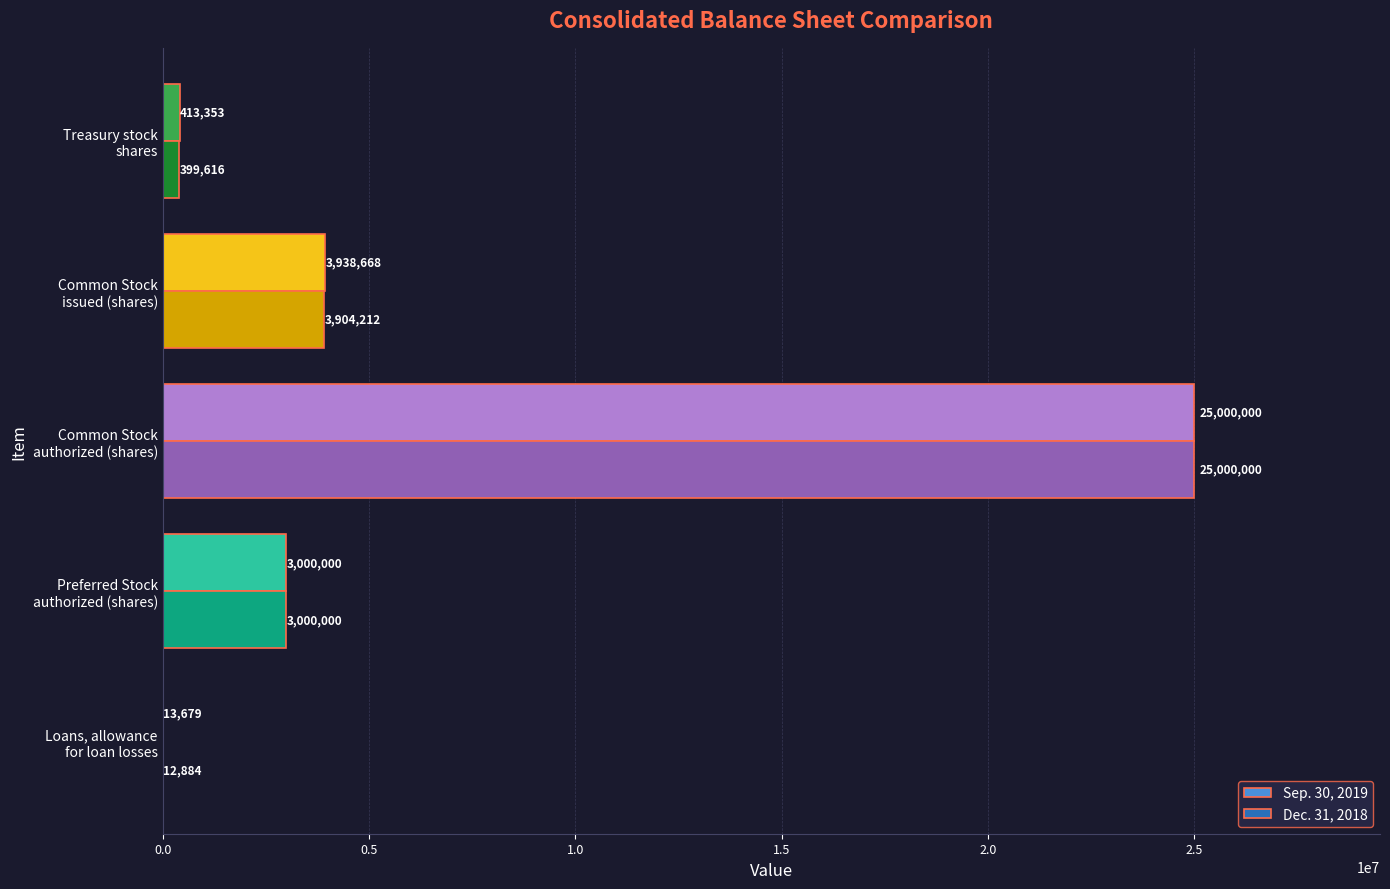

What is the sum of all Sep. 30, 2019 values?

32365700